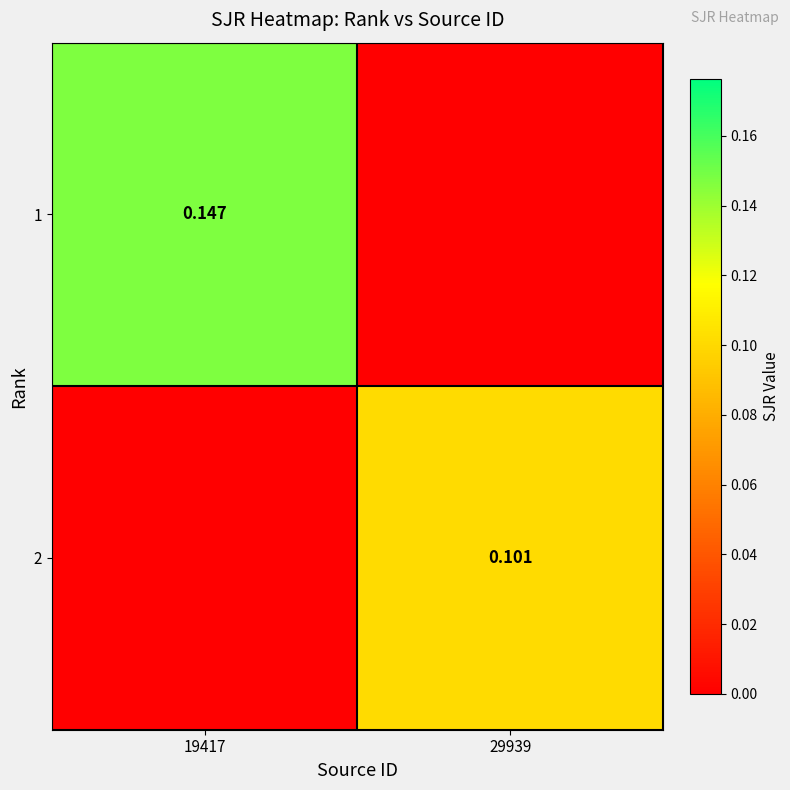

The 2 series shows -0.0 at 19417. True or false?

False